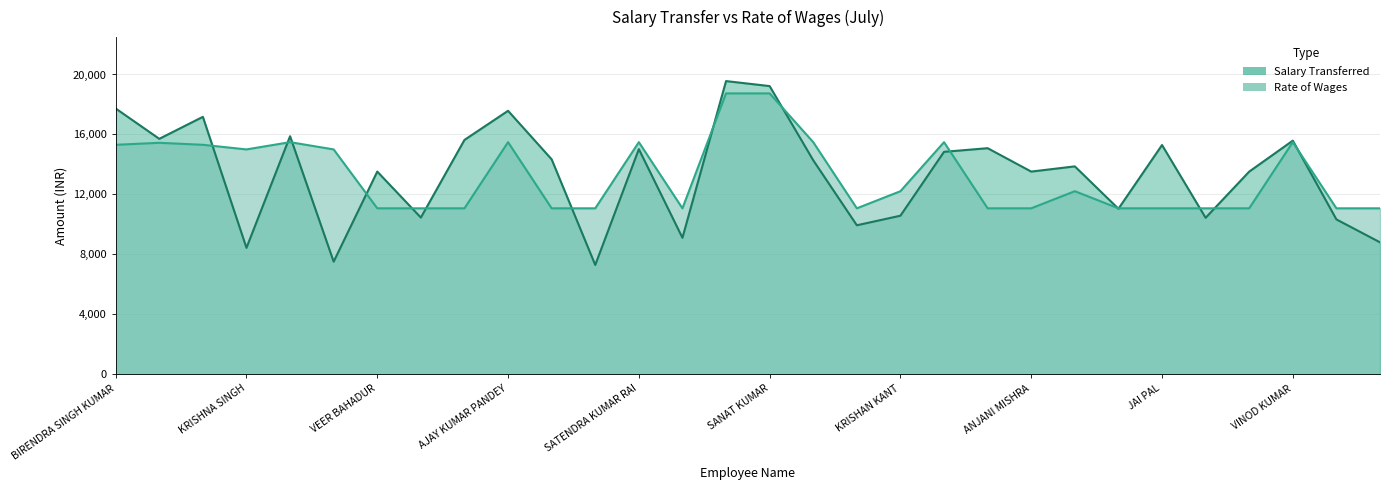

What is the label of the 10th point from the left?

AJAY KUMAR PANDEY